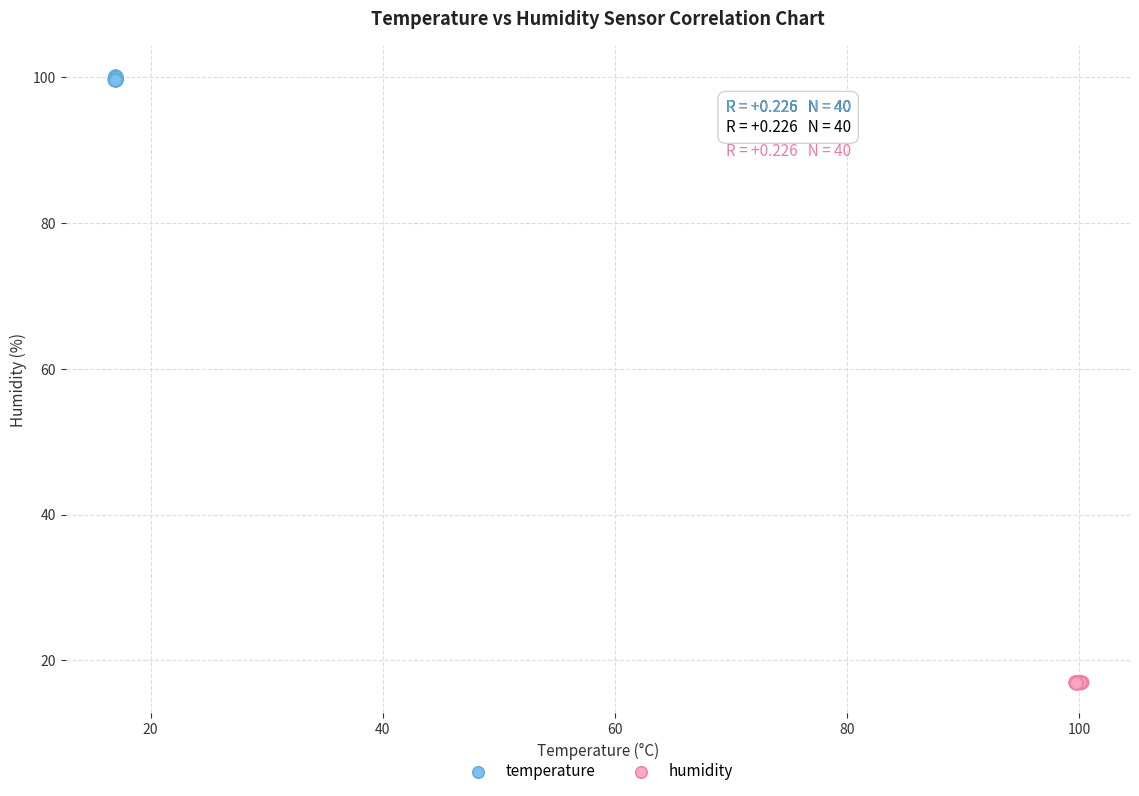

Which series contains the lowest Y value?

humidity